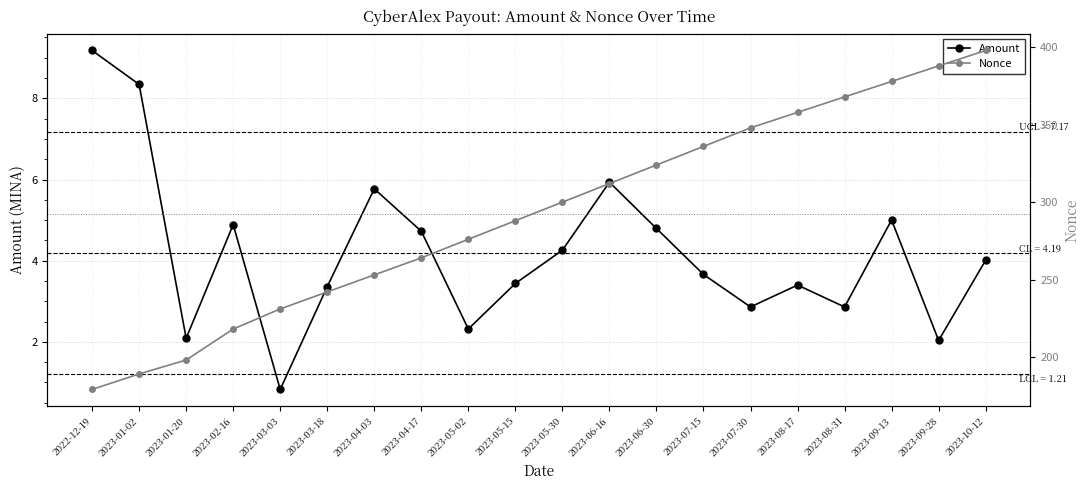

Where does the Amount series first go above 4?

2022-12-19